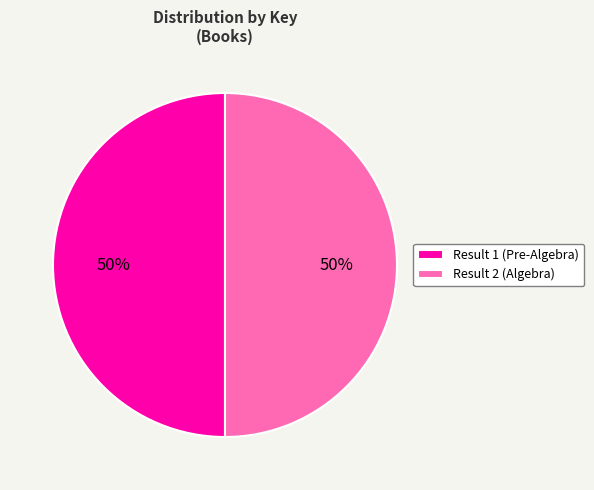

To the nearest percent, what percentage of the pie is Result 1 (Pre-Algebra)?

50%